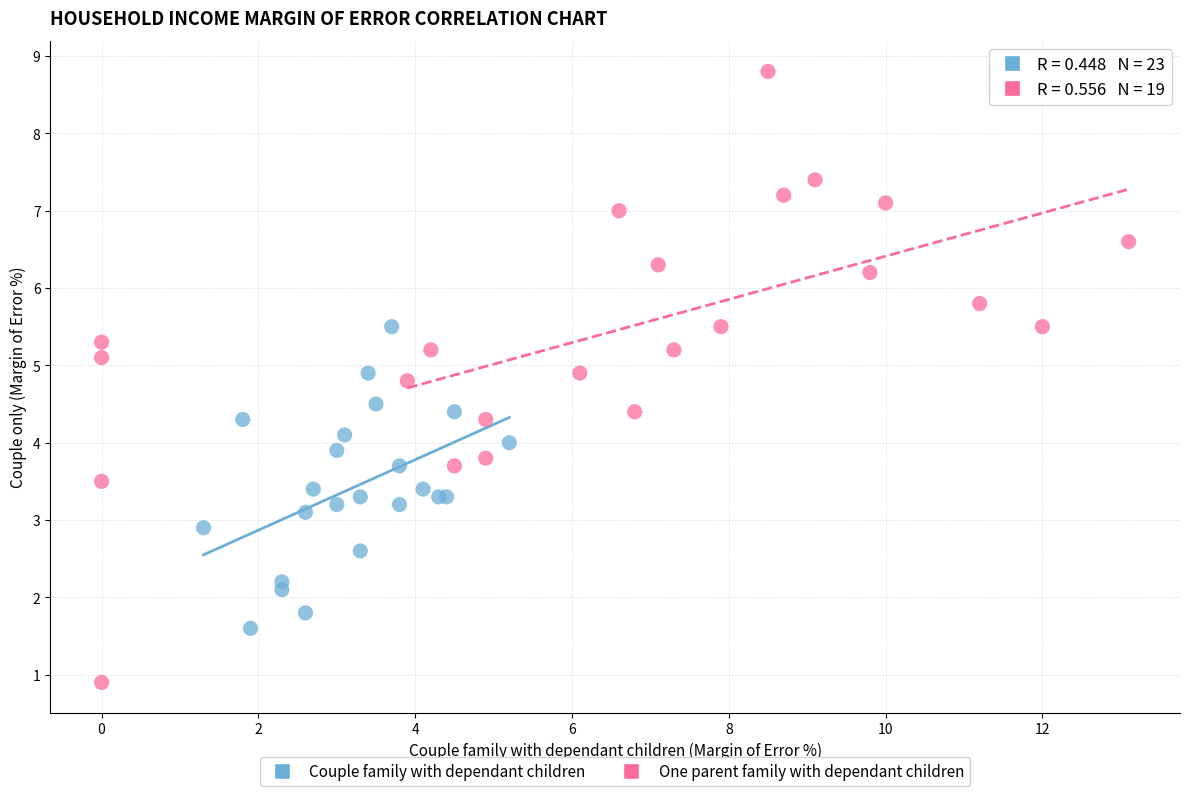

Which series has the widest spread of Y values?

One parent family with dependant children